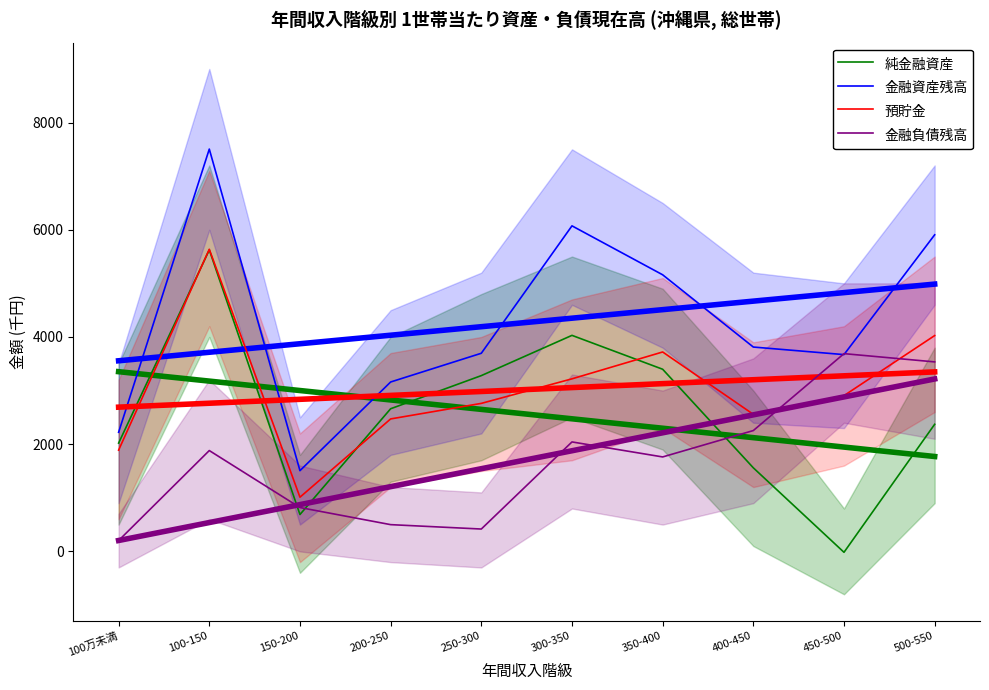

After their last crossing, which series has the higher values: 金融負債残高 or 純金融資産?

金融負債残高